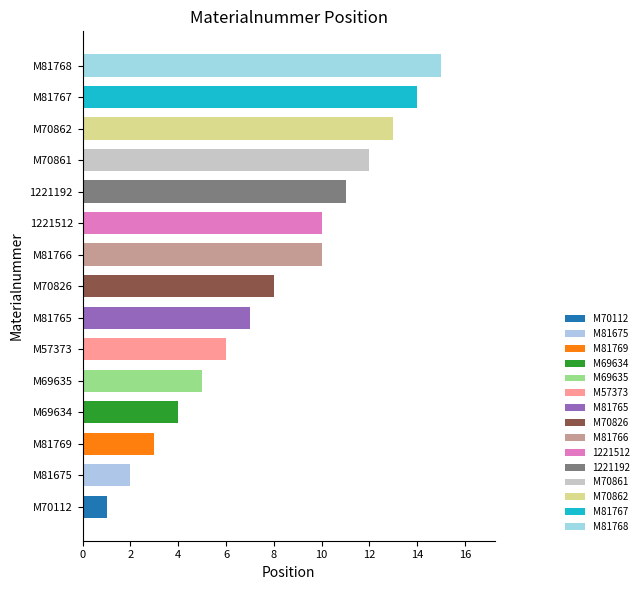

The value at M81675 is 3. True or false?

False